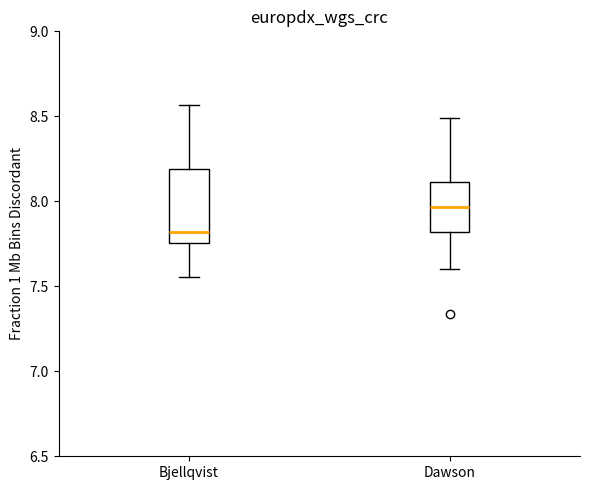

Reading left to right, read every box against the y-axis: the position of its median line, the range the box covers, and the ends of its whiskers. The values are not printed on the chart, so give them approximately, as read against the axis.

Bjellqvist: median 7.80, box 7.75 to 8.20, whiskers 7.55 to 8.55
Dawson: median 7.95, box 7.80 to 8.10, whiskers 7.60 to 8.50